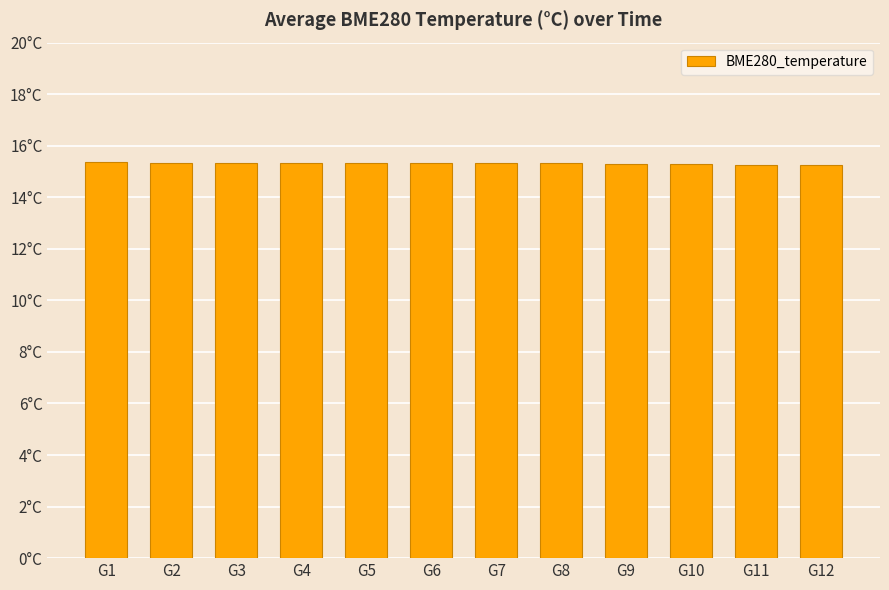

What value does the data have at G12?

15.3